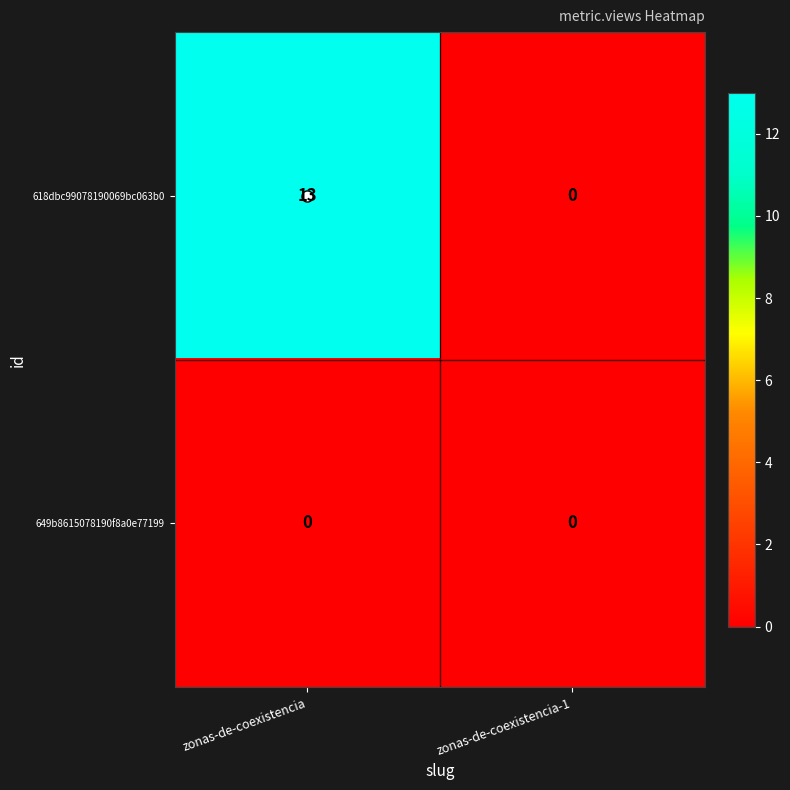

What is the sum of all 618dbc99078190069bc063b0 values?

13